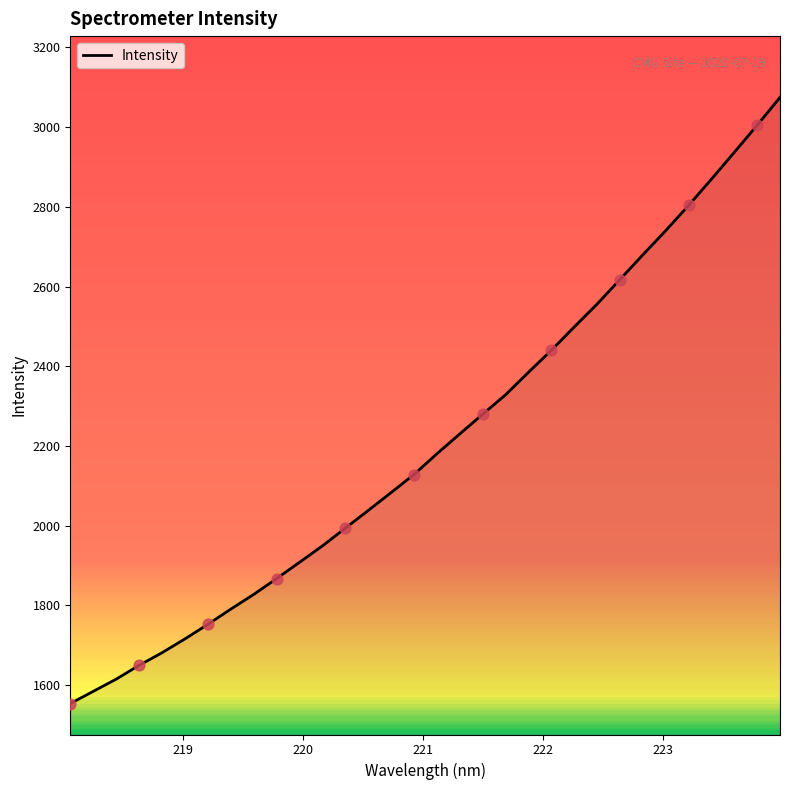

What is the difference between the maximum and minimum values?

1521.4